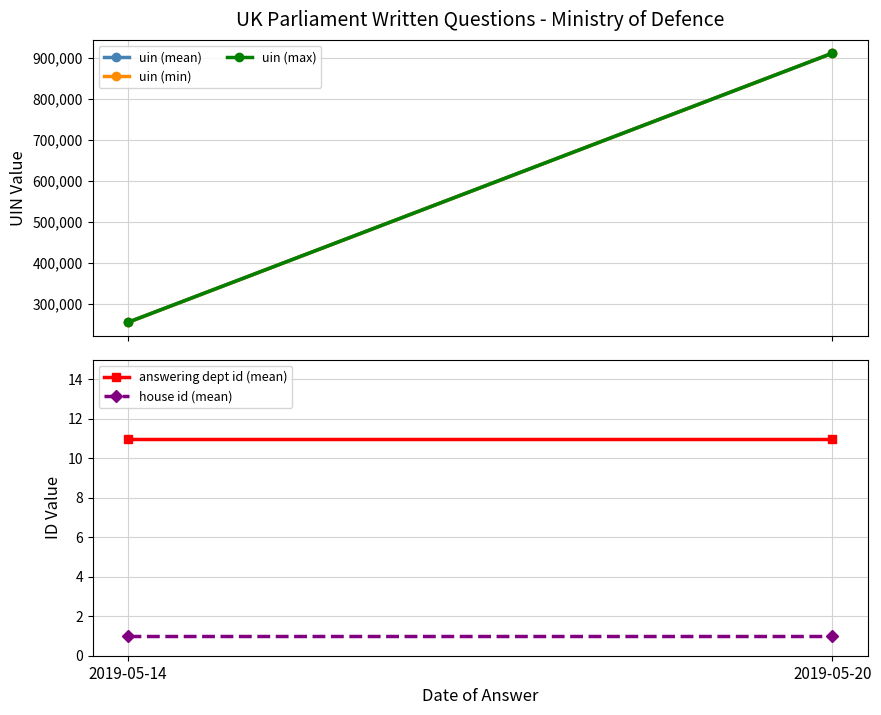

The value of house id (mean) at 2019-05-20 is 1.0. True or false?

True